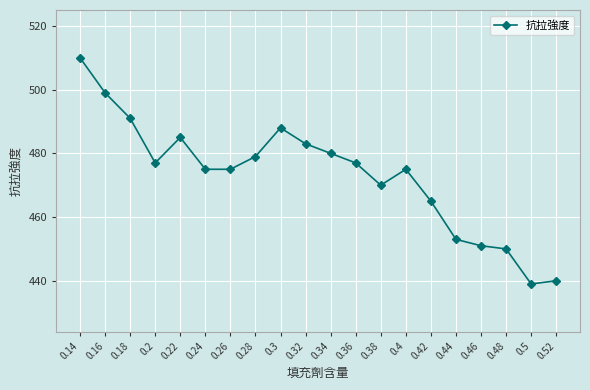

Reading right to left, extract all data points from this chart.

440	439	450	451	453	465	475	470	477	480	483	488	479	475	475	485	477	491	499	510